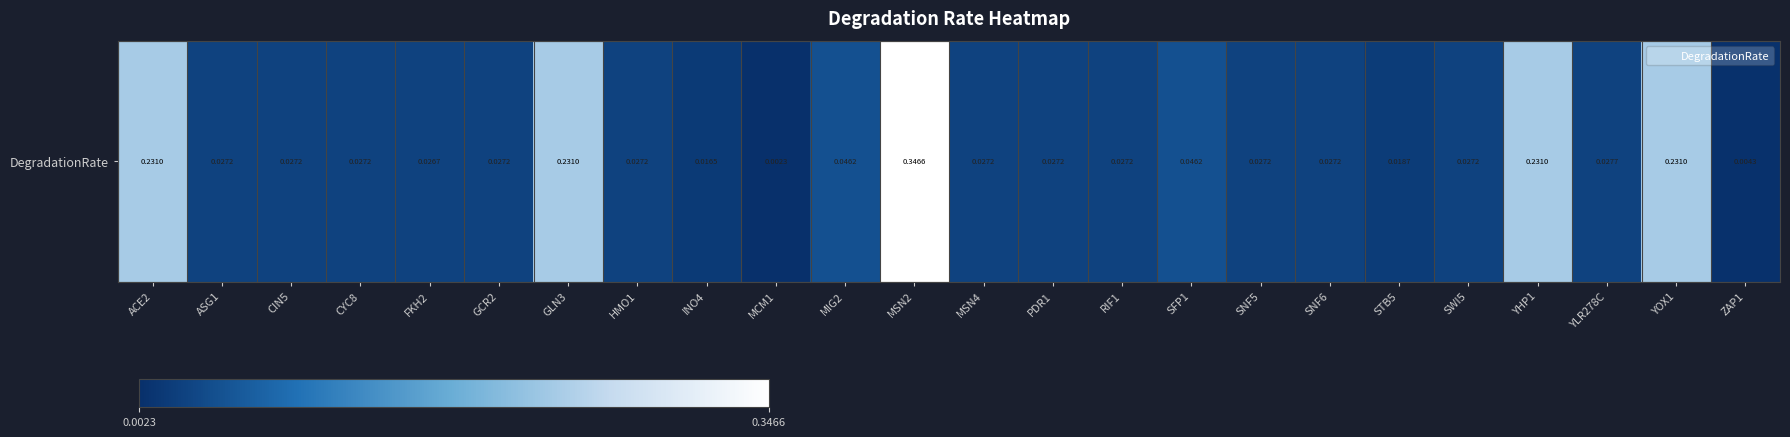

What is the change in value from ACE2 to MCM1?

-0.2